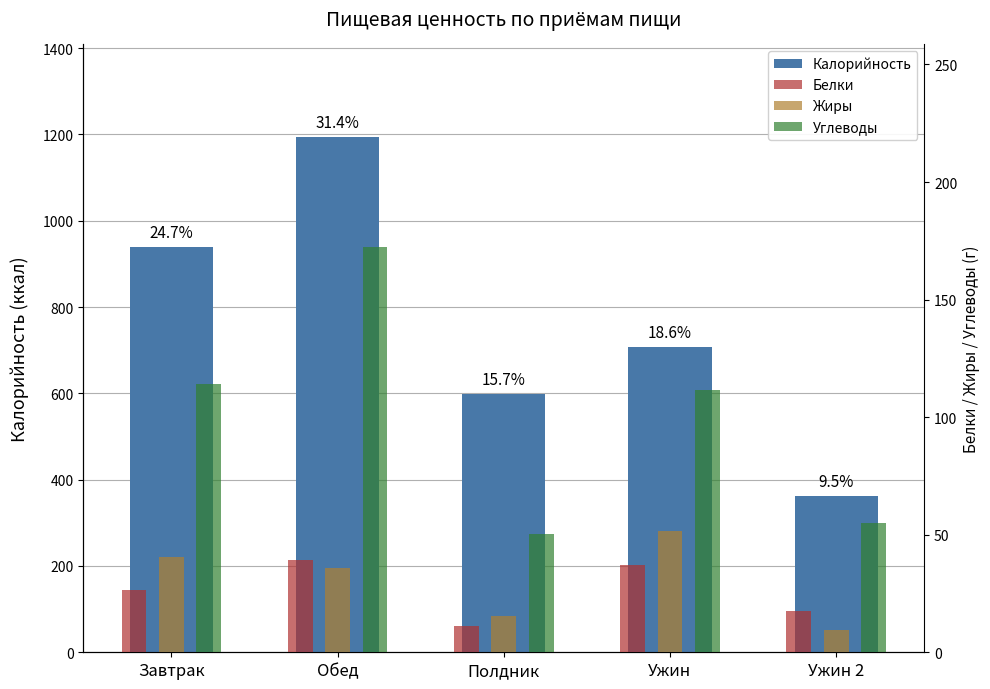

At how many categories does at least one series exceed 737?

2